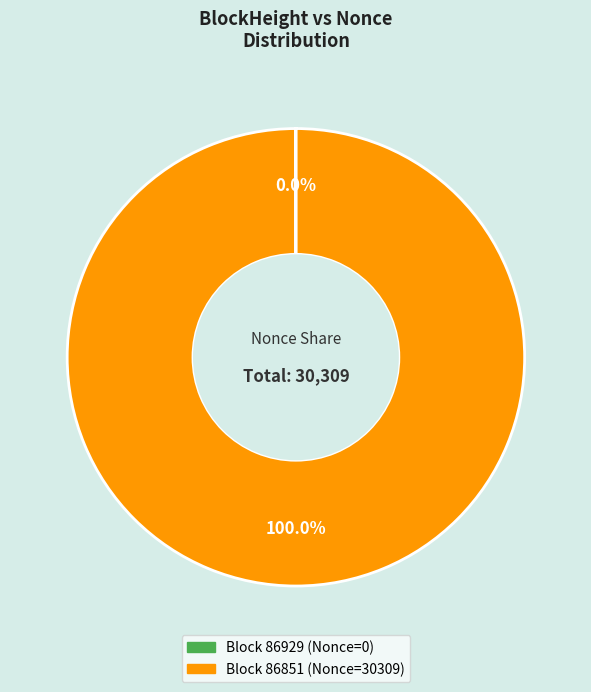

Does any single category account for the majority?

Yes